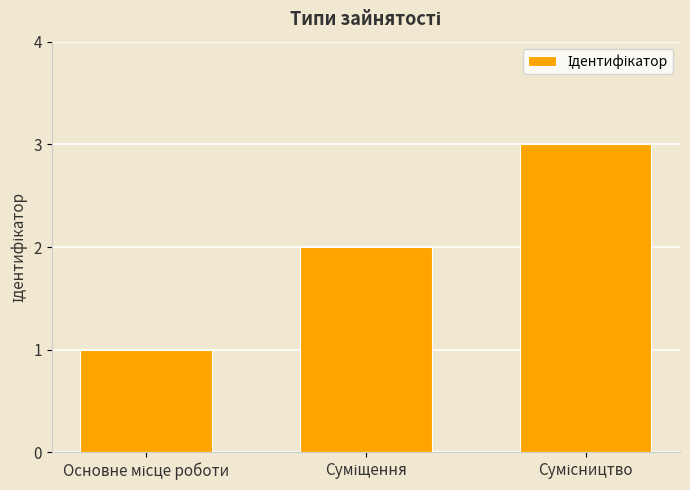

What is the average value?

2